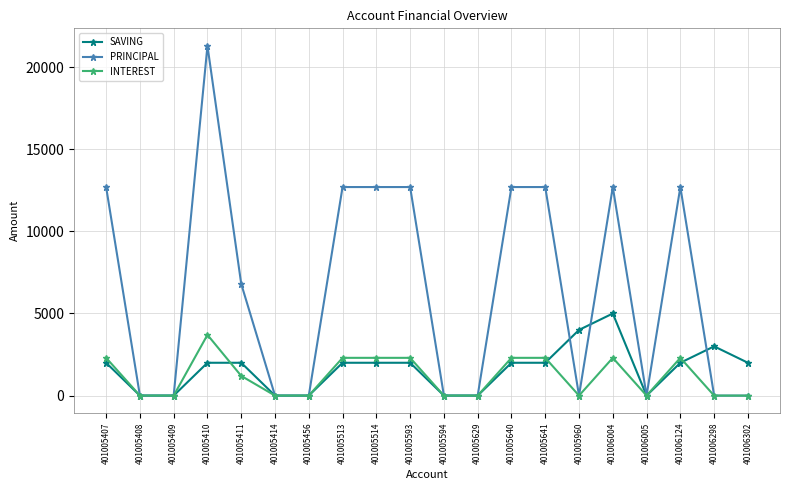

Reading left to right, what are all the values shown in this chart?

SAVING: 2000	0	0	2000	2000	0	0	2000	2000	2000	0	0	2000	2000	4000	5000	0	2000	3000	2000
PRINCIPAL: 12700	0	0	21300	6800	0	0	12700	12700	12700	0	0	12700	12700	0	12700	0	12700	0	0
INTEREST: 2300	0	0	3700	1200	0	0	2300	2300	2300	0	0	2300	2300	0	2300	0	2300	0	0